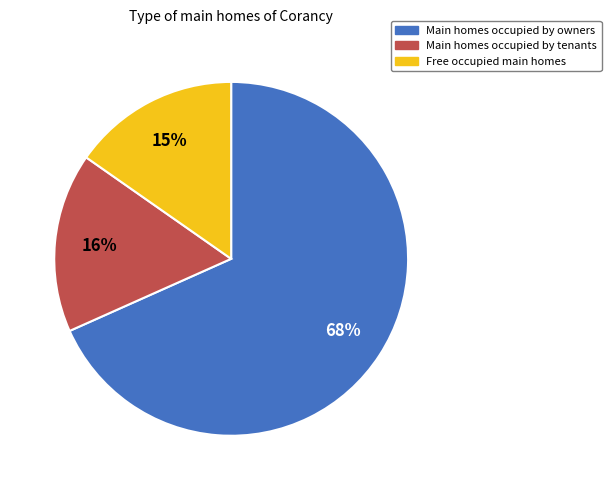

What percentage is the Free occupied main homes slice, to the nearest percent?

15%